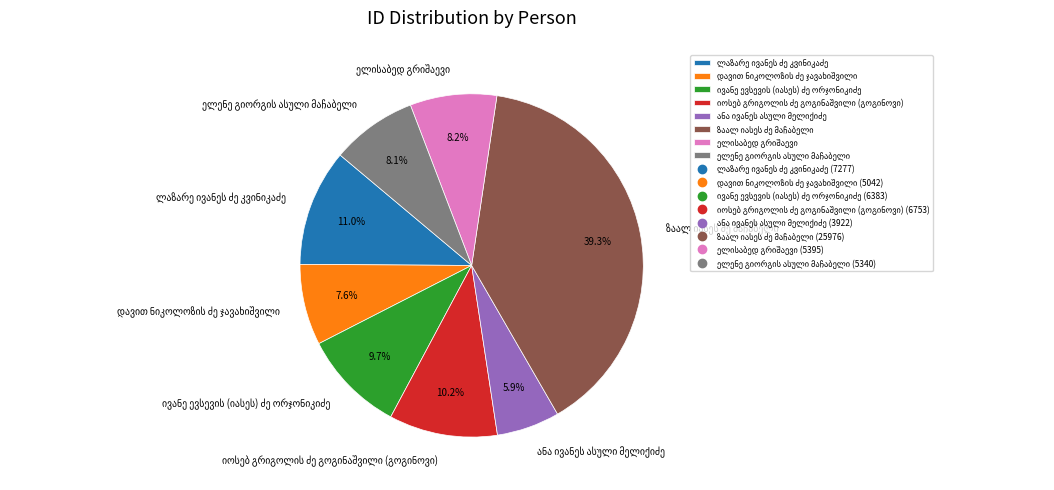

Does any single category account for the majority?

No